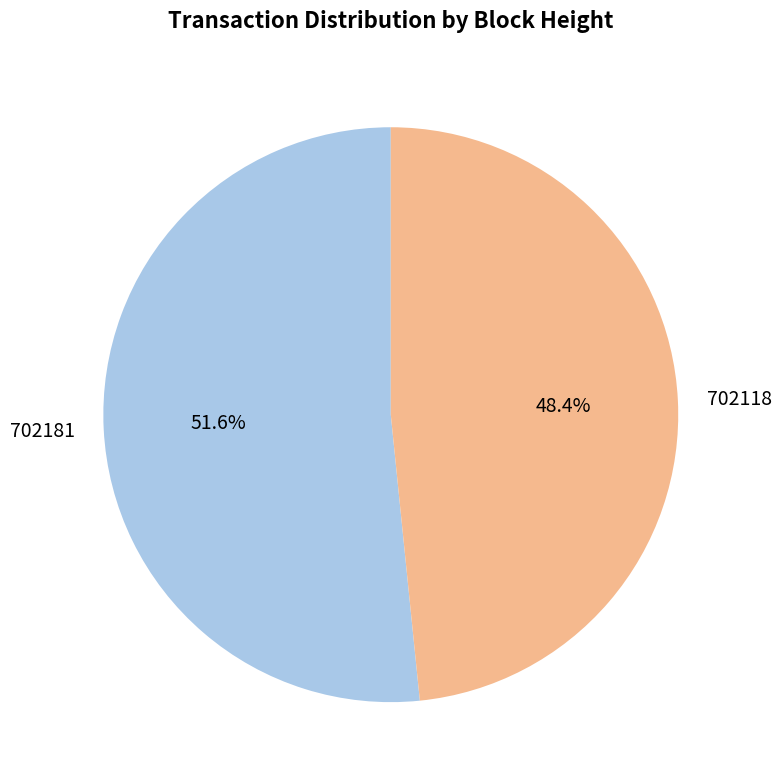

How many slices are in this pie chart?

2